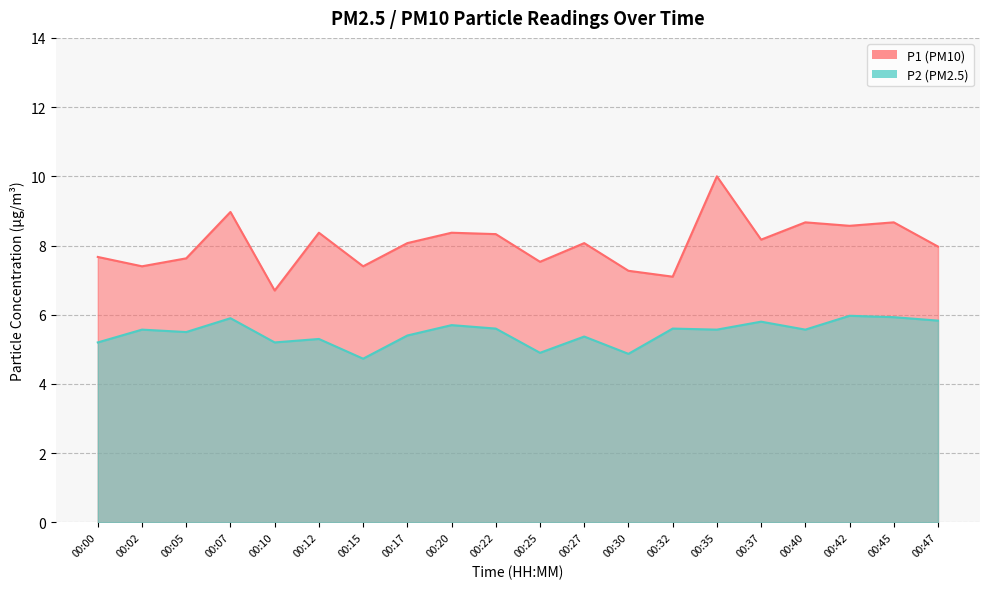

Reading left to right, extract all data points from this chart.

P1: 00:00=7.7	00:02=7.4	00:05=7.6	00:07=9.0	00:10=6.7	00:12=8.4	00:15=7.4	00:17=8.1	00:20=8.4	00:22=8.3	00:25=7.5	00:27=8.1	00:30=7.3	00:32=7.1	00:35=10.0	00:37=8.2	00:40=8.7	00:42=8.6	00:45=8.7	00:47=8.0
P2: 00:00=5.2	00:02=5.6	00:05=5.5	00:07=5.9	00:10=5.2	00:12=5.3	00:15=4.7	00:17=5.4	00:20=5.7	00:22=5.6	00:25=4.9	00:27=5.4	00:30=4.9	00:32=5.6	00:35=5.6	00:37=5.8	00:40=5.6	00:42=6.0	00:45=5.9	00:47=5.8